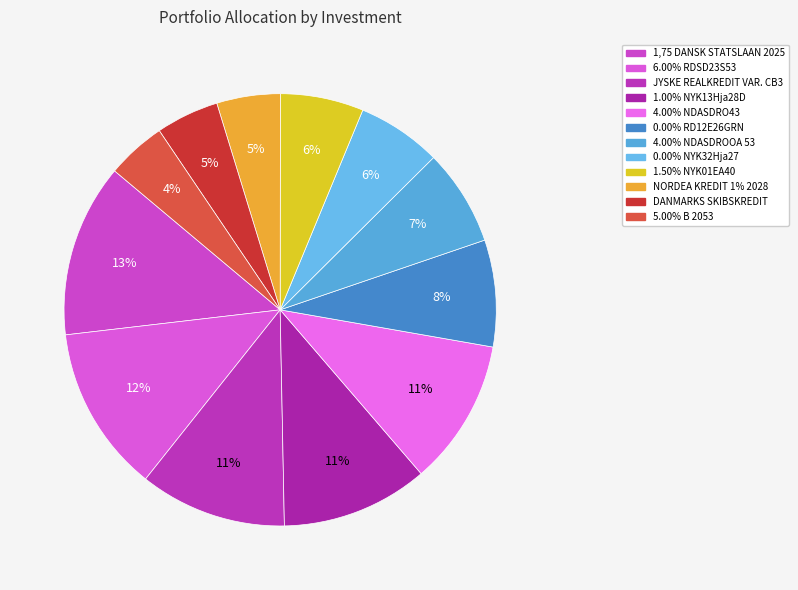

Count the number of slices in the pie.

12